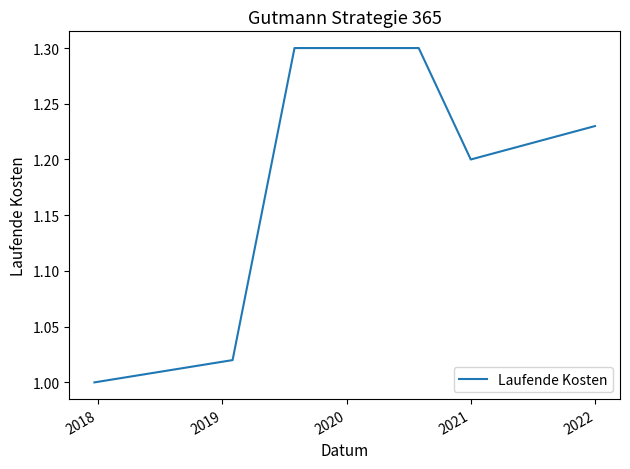

What is the maximum value shown in the chart?

1.3